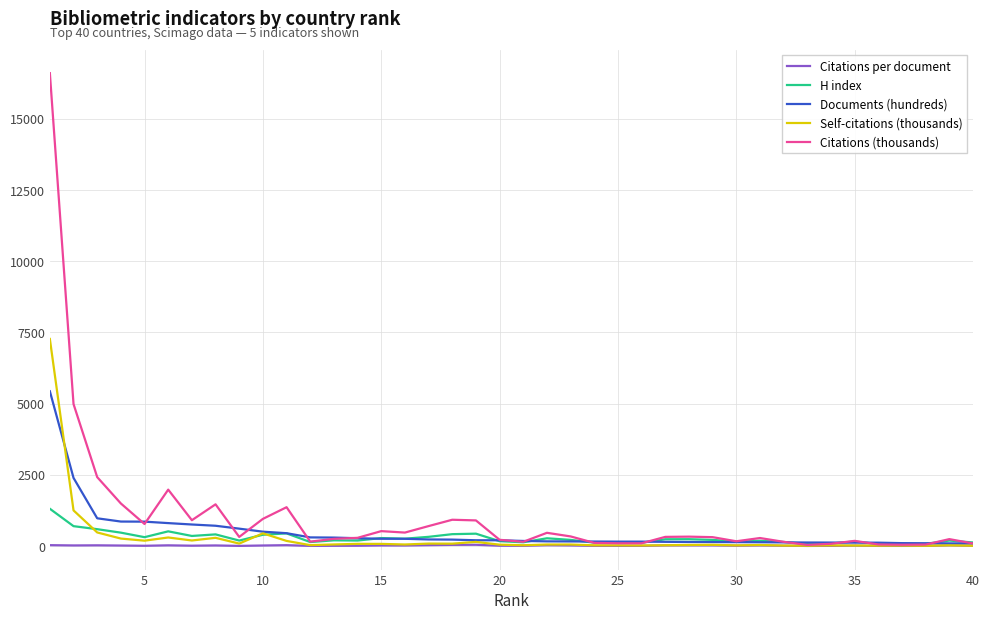

Which series has the widest spread of values?

Citations (thousands)